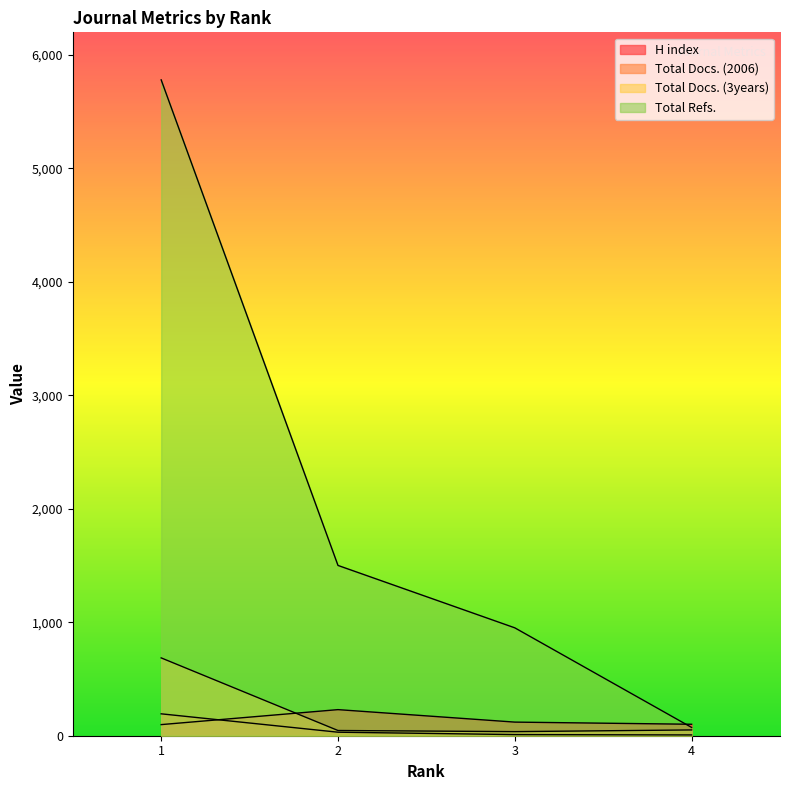

What is the spread (max minus min) of values at 4?

94